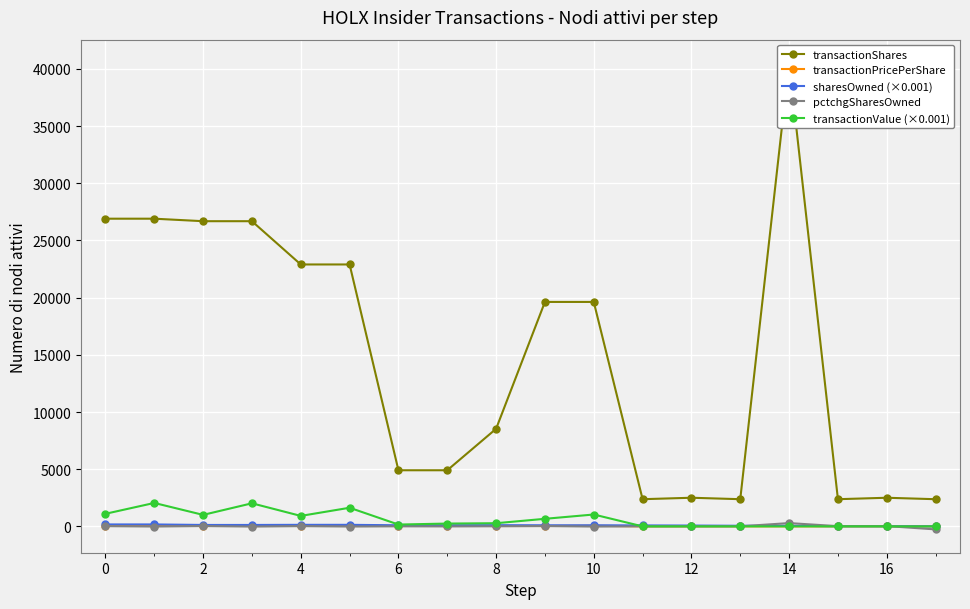

True or false: pctchgSharesOwned has more than 0 interior local peaks.

True